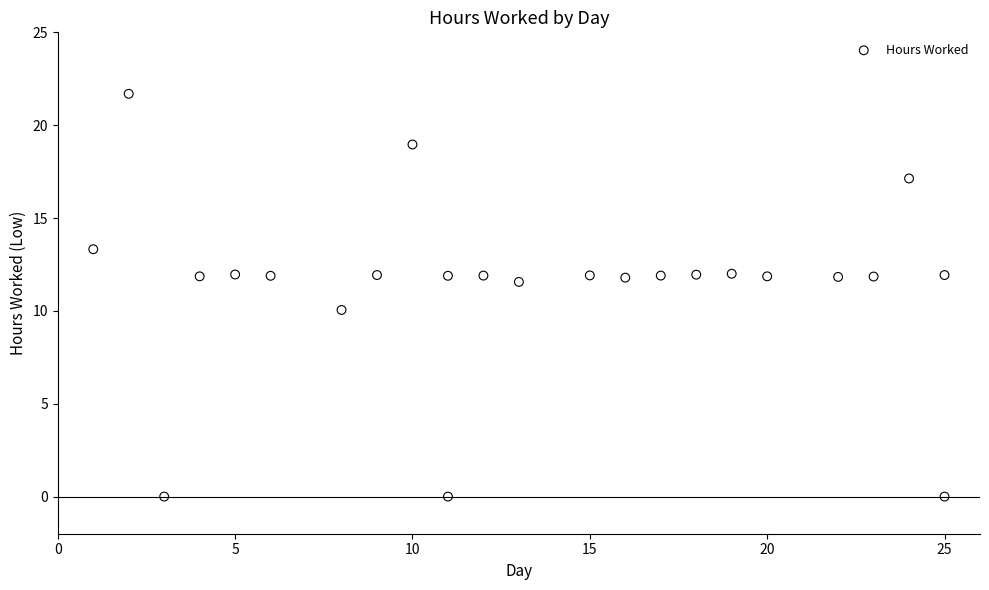

What is the range of X values (max minus min)?

24.0